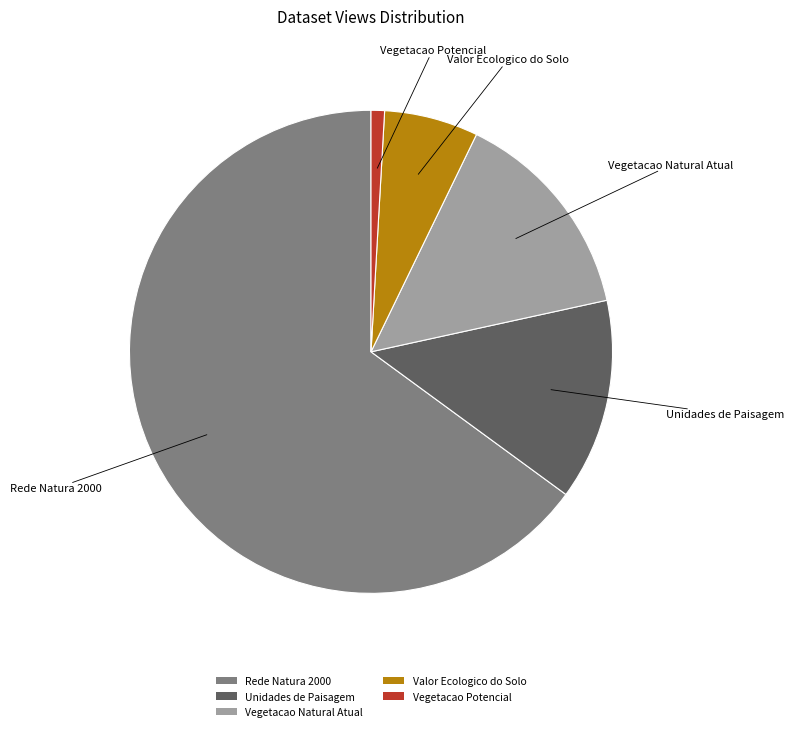

Do Valor Ecologico do Solo and Vegetacao Potencial together represent more than half of the pie?

No